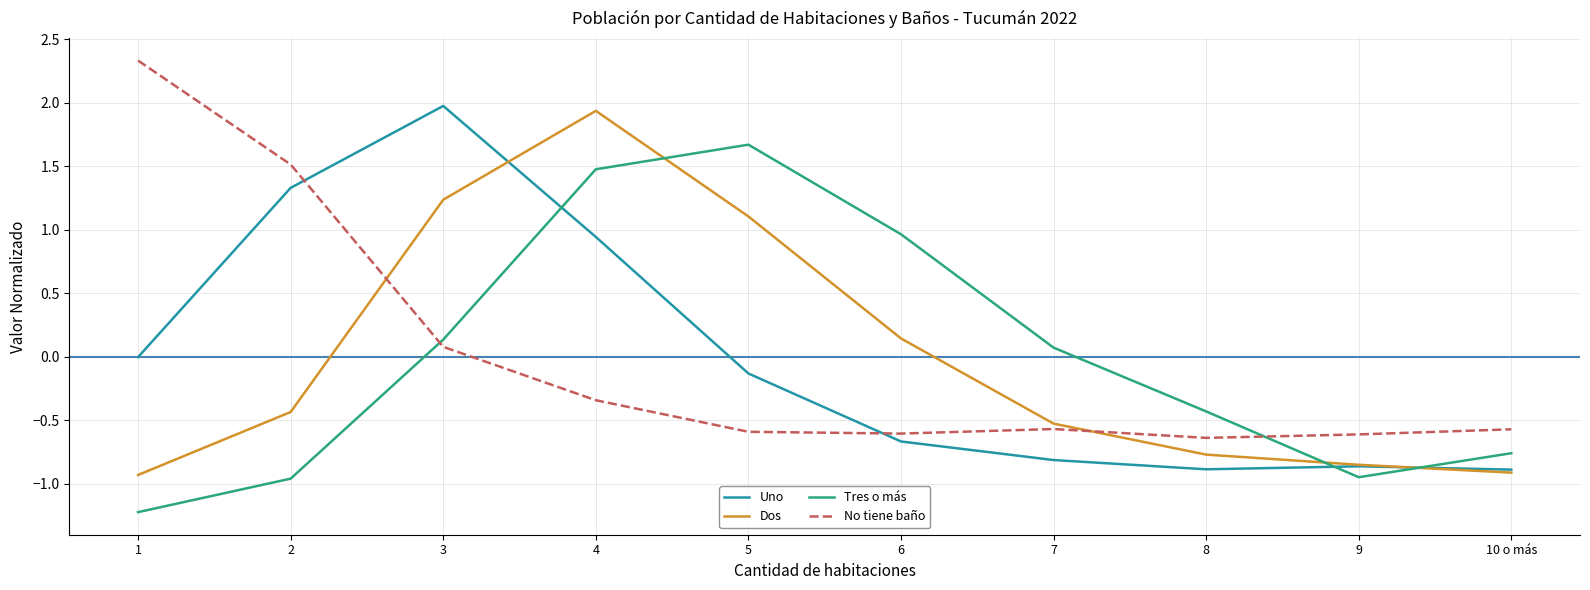

After their last crossing, which series has the higher values: Uno or No tiene baño?

No tiene baño